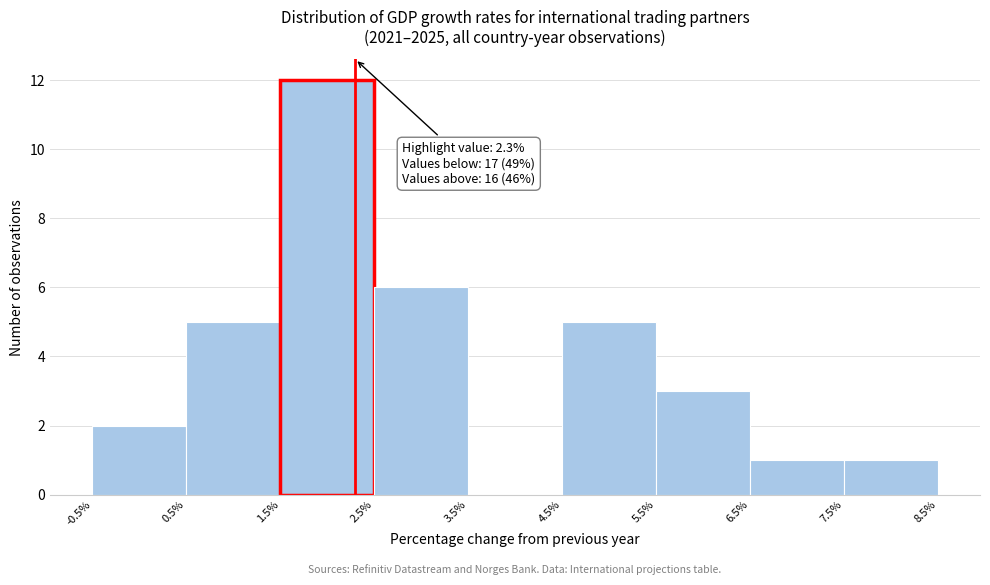

Which range on the x-axis has the tallest bar?

1.5% to 2.5%